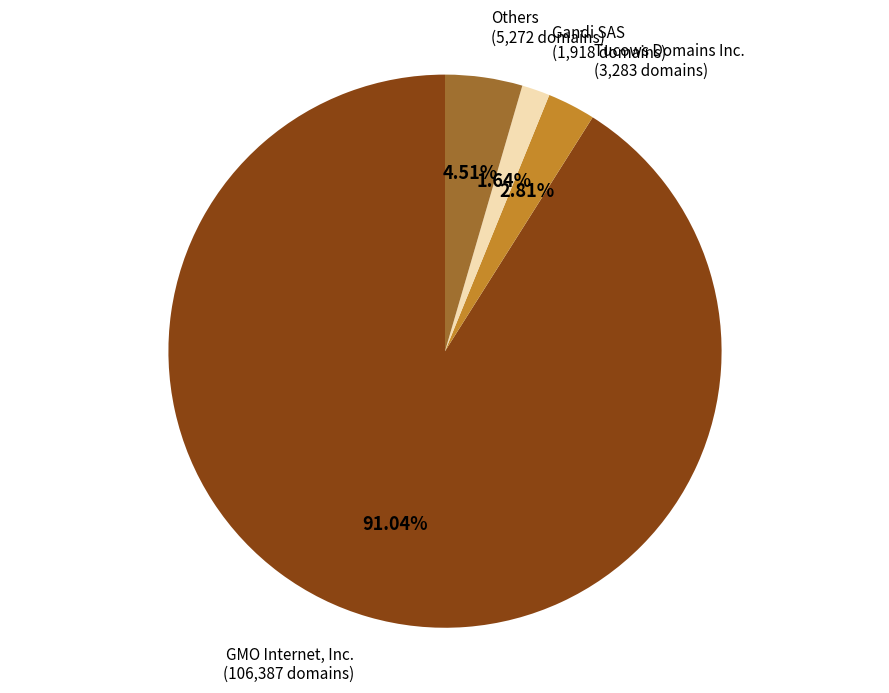

Rank the categories by value from highest to lowest.

GMO Internet, Inc., Others, Tucows Domains Inc., Gandi SAS